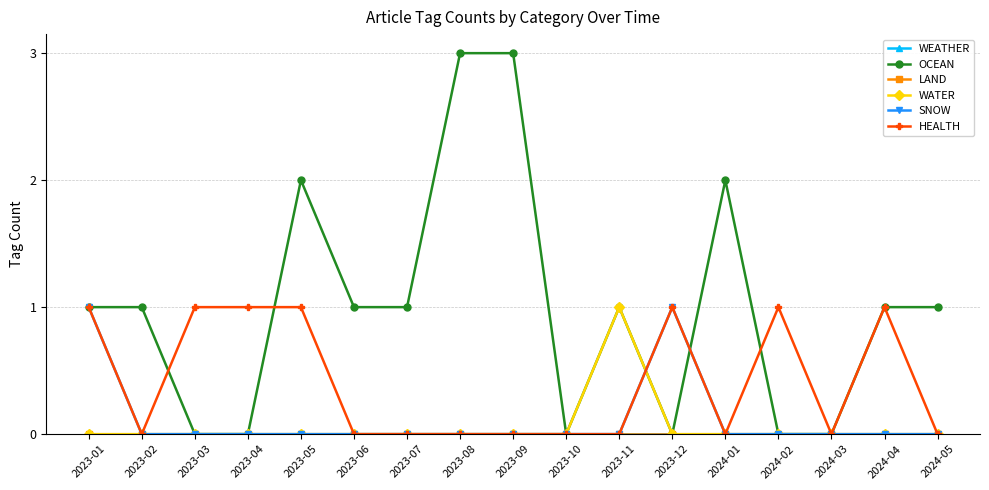

Which label corresponds to the smallest value in the chart?

2023-01